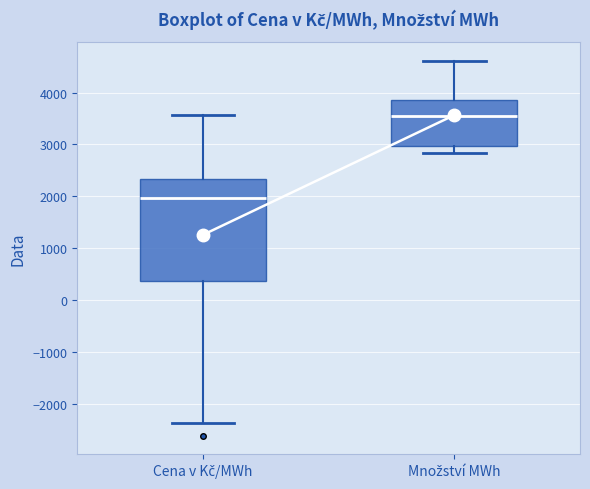

Reading left to right, read every box against the y-axis: the position of its median line, the range the box covers, and the ends of its whiskers. The values are not printed on the chart, so give them approximately, as read against the axis.

Cena v Kč/MWh: median 2000, box 400 to 2300, whiskers -2400 to 3600
Množství MWh: median 3600, box 3000 to 3900, whiskers 2800 to 4600